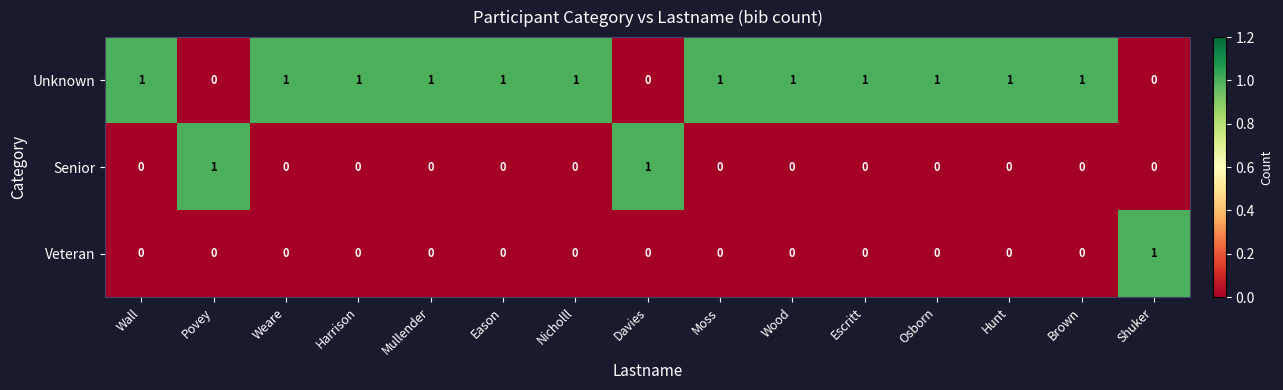

Count the Veteran values in the range 0 to 1.

15